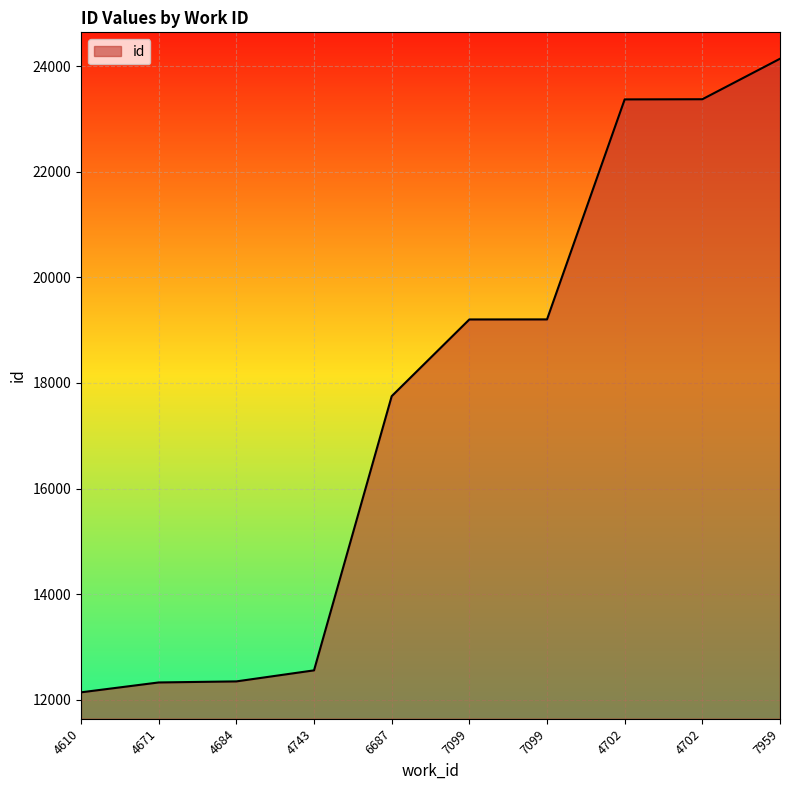

At which category does the chart reach its peak across all series?

7959